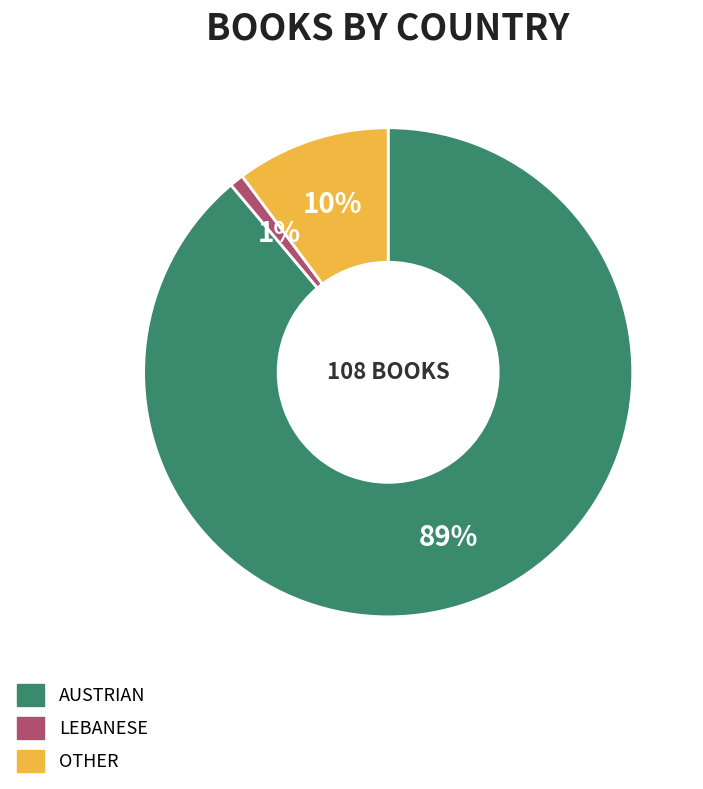

Is there any slice that represents more than half of the pie?

Yes